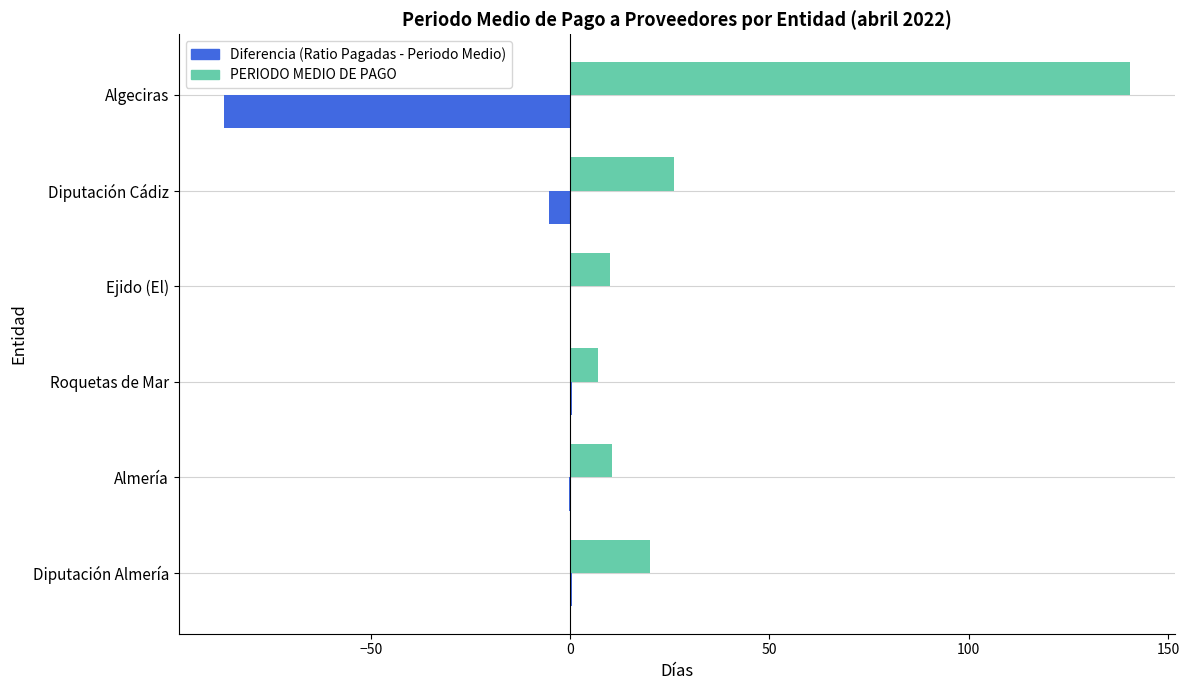

True or false: PERIODO MEDIO DE PAGO has a value of 20.1 at Diputación Almería.

True